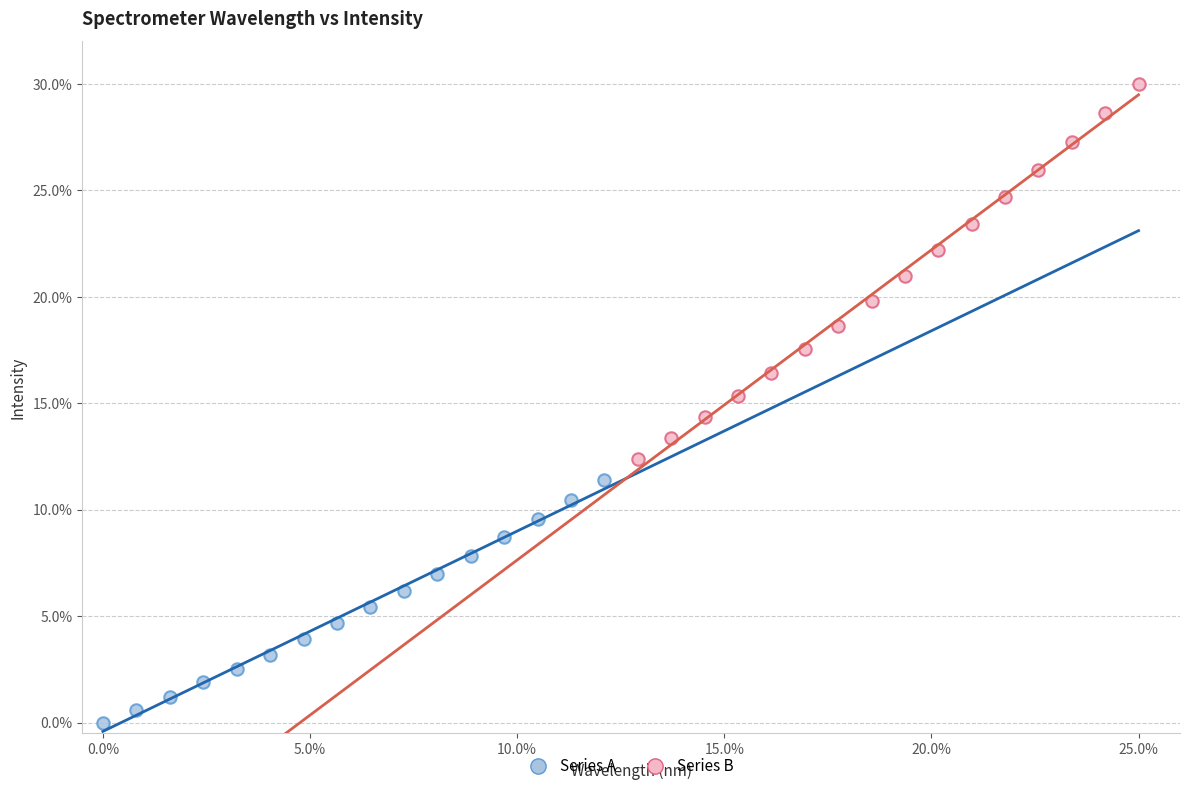

Which series reaches the maximum Y coordinate?

Series B